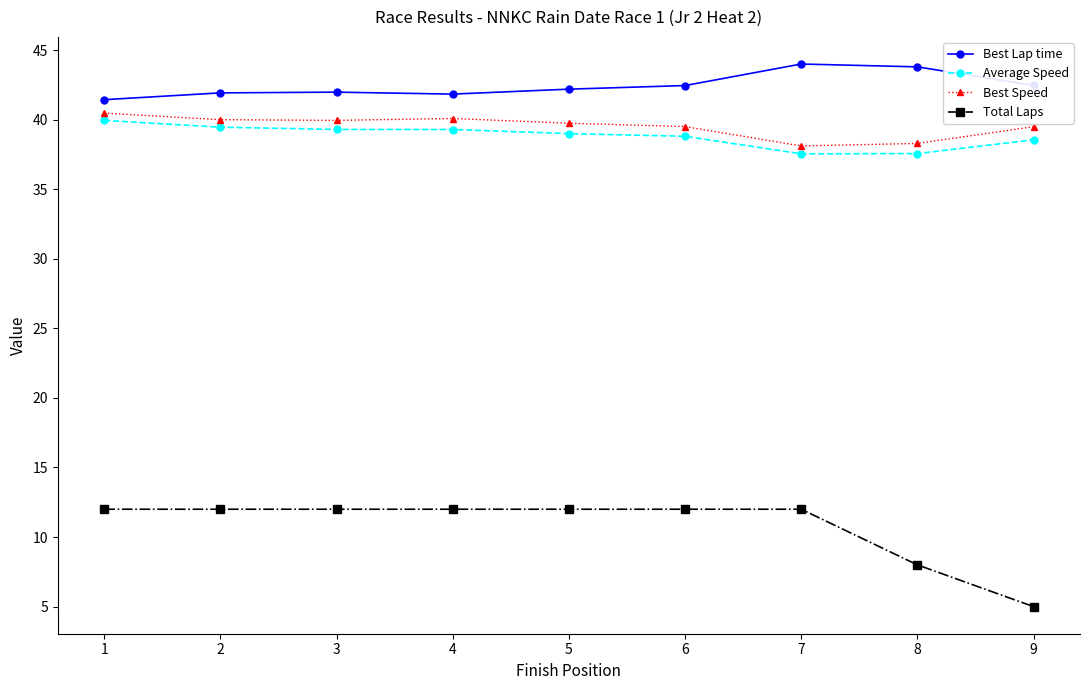

What is the difference between the Best Speed values at 1 and 8?

2.2